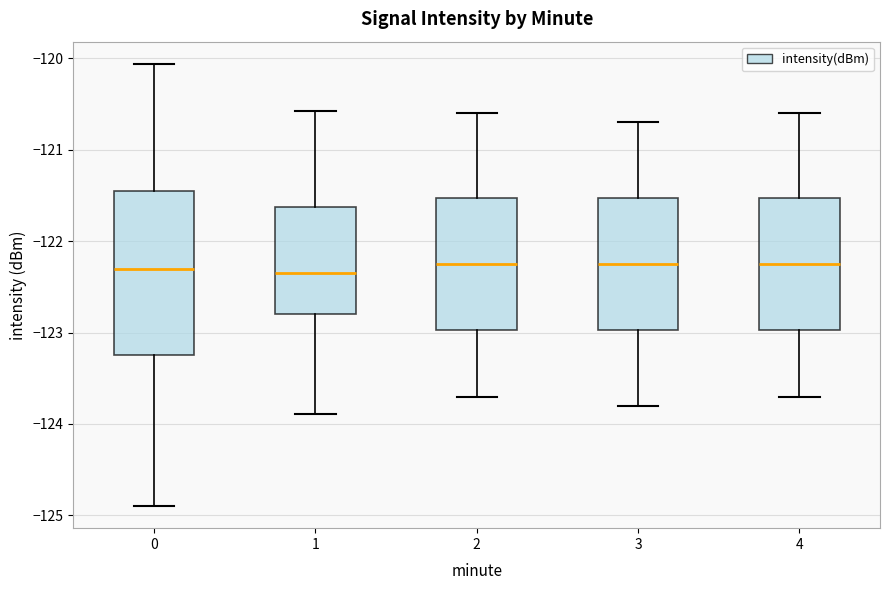

Reading left to right, transcribe this box plot: for each box, give where its median line is, the range the box spans, and where its two whiskers end, as read against the y-axis. The values are not printed on the chart, so give them approximately, as read against the axis.

0: median -122.3, box -123.2 to -121.4, whiskers -124.9 to -120.1
1: median -122.3, box -122.8 to -121.6, whiskers -123.9 to -120.6
2: median -122.2, box -123.0 to -121.5, whiskers -123.7 to -120.6
3: median -122.2, box -123.0 to -121.5, whiskers -123.8 to -120.7
4: median -122.2, box -123.0 to -121.5, whiskers -123.7 to -120.6